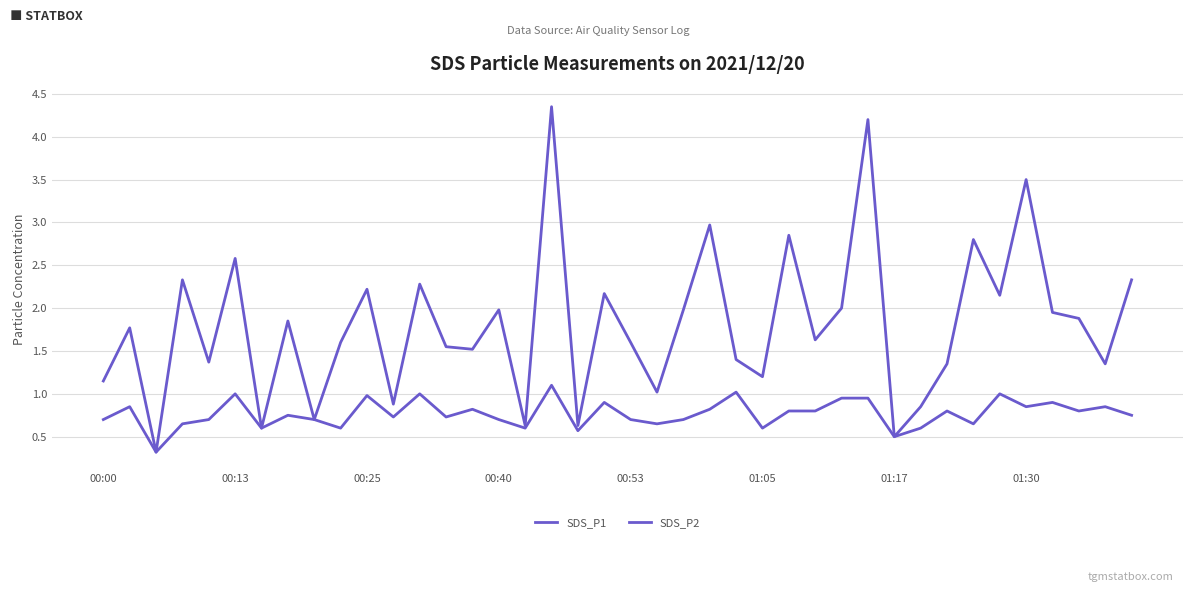

True or false: SDS_P2 and SDS_P1 intersect in this chart.

False